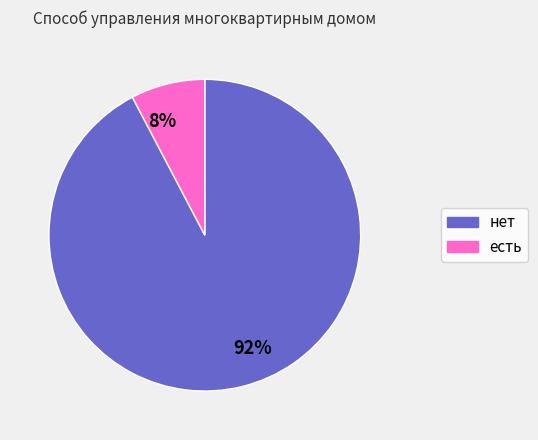

Count the number of slices in the pie.

2